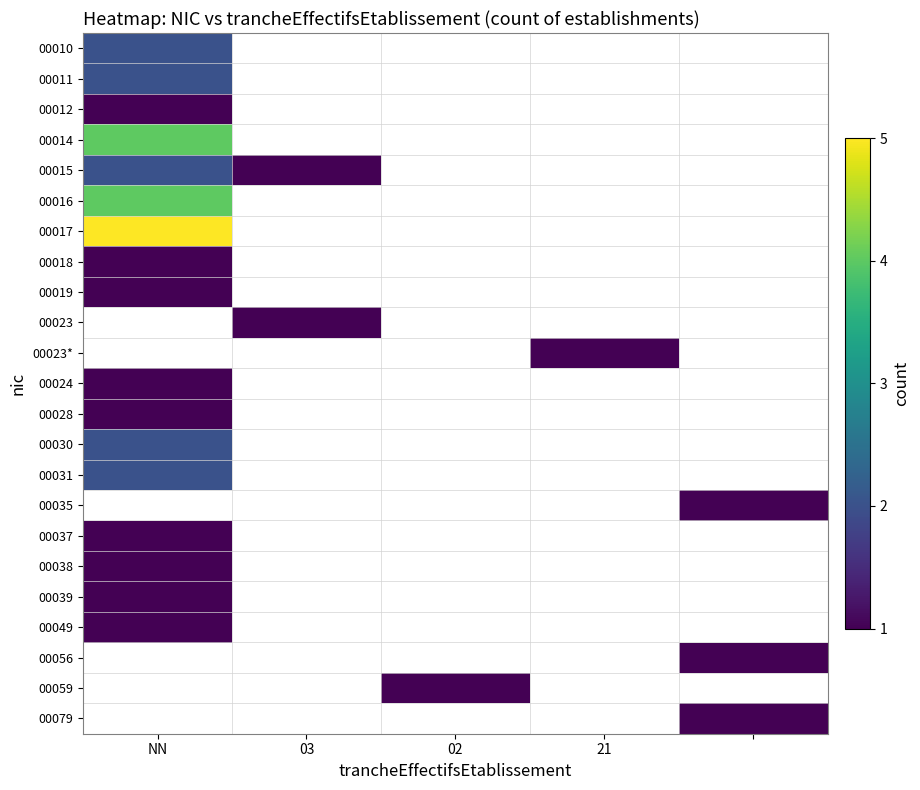

What is the minimum value shown in the chart?

1.0